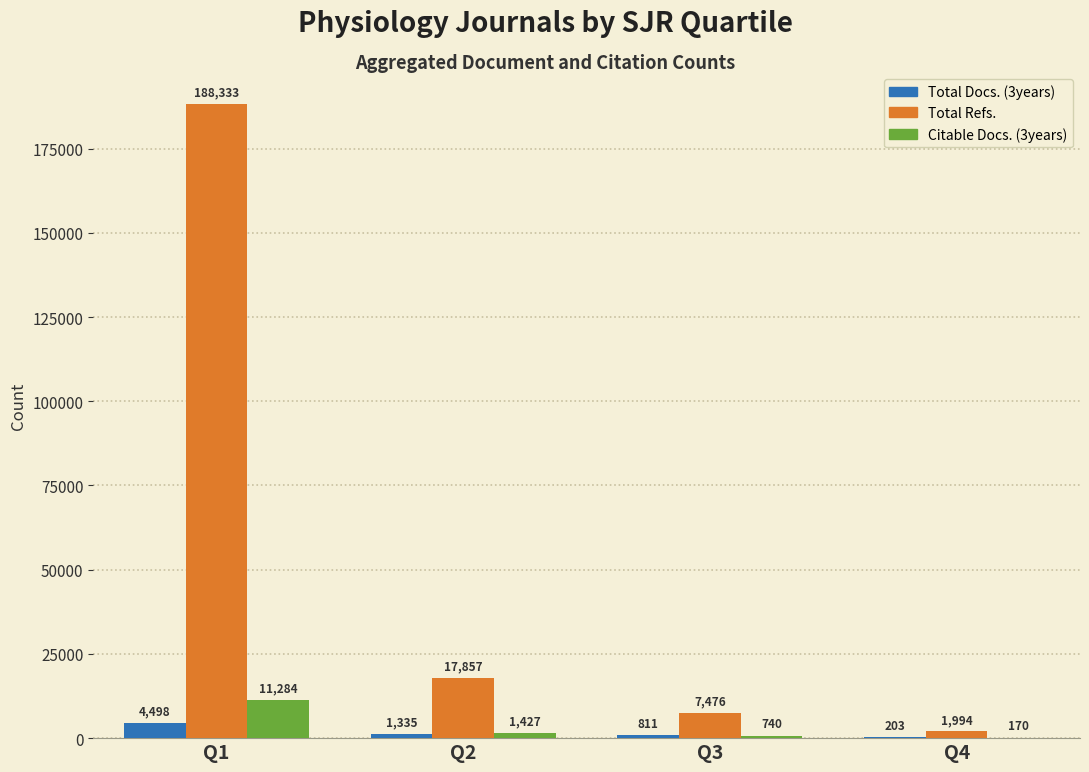

What is the sum of the Total Docs. (3years) values at Q4 and Q2?

1538